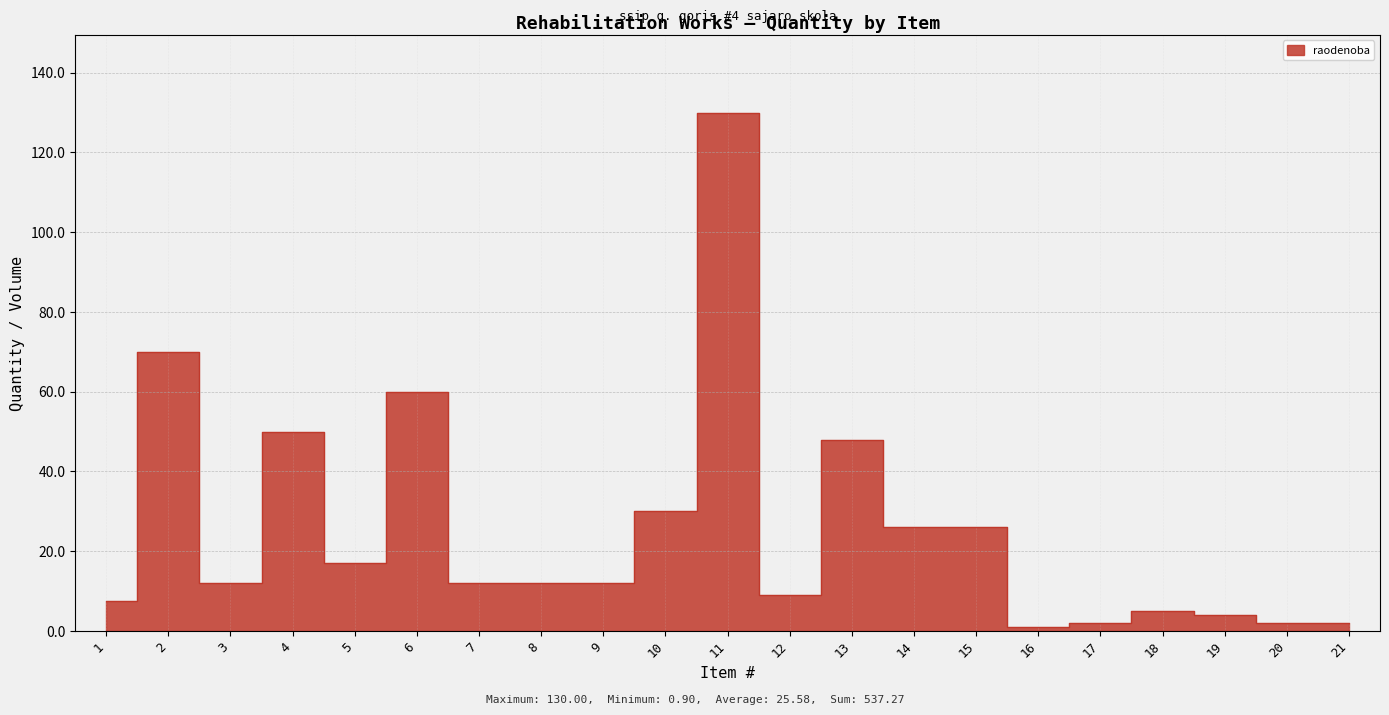

List the labels in order of value, smallest first.

16, 17, 20, 21, 19, 18, 1, 12, 3, 7, 8, 9, 5, 14, 15, 10, 13, 4, 6, 2, 11